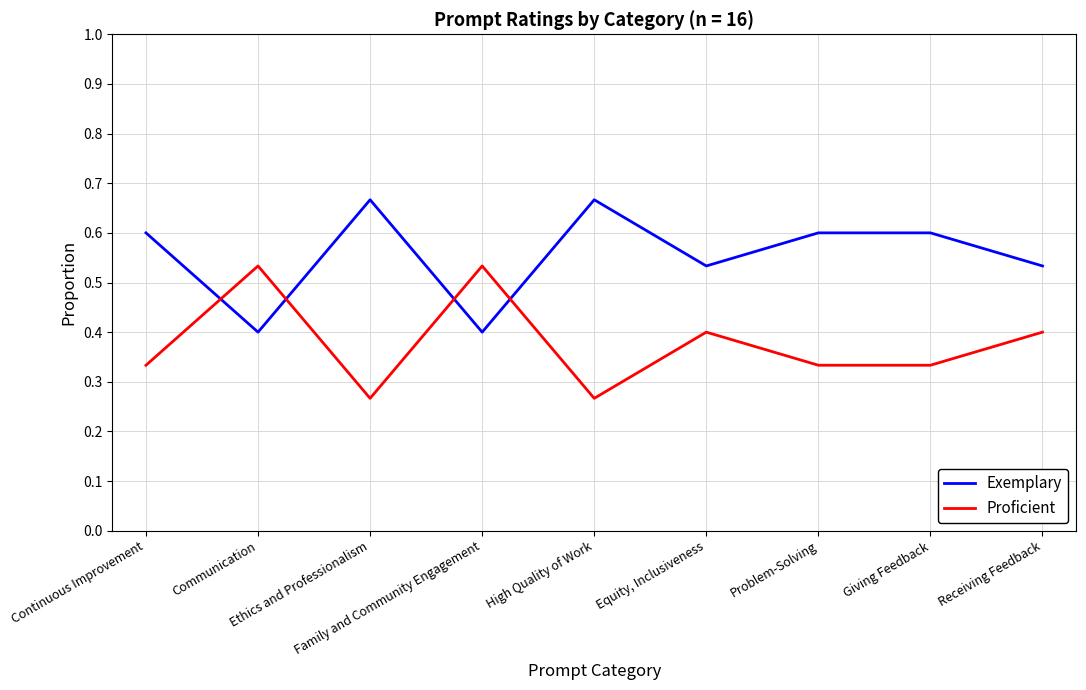

Does the chart display data point markers on the line(s)?

No